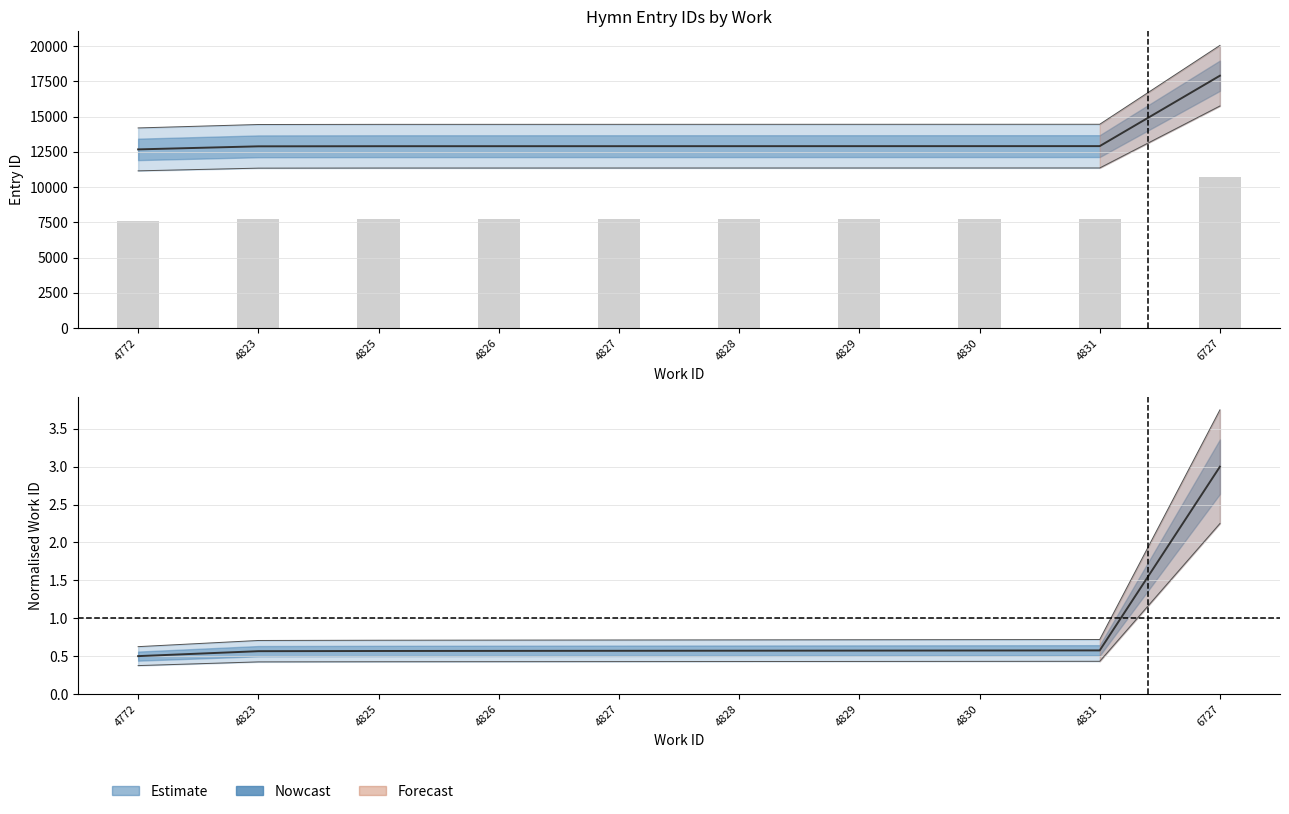

Does the chart contain stacked bars?

No